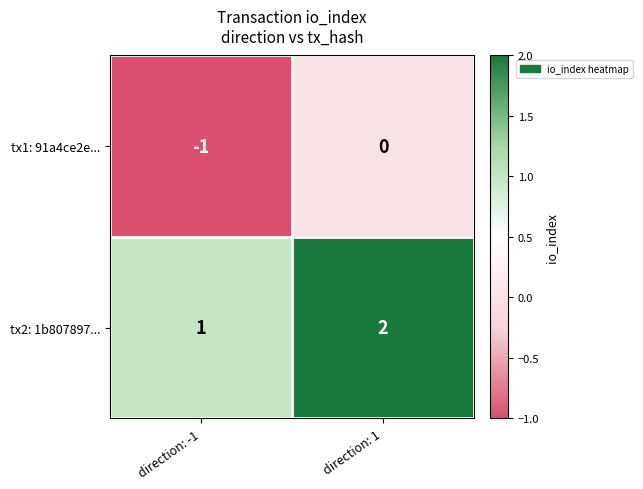

Reading left to right, transcribe all the data shown in this chart.

tx1: 91a4ce2e...: -1	0
tx2: 1b807897...: 1	2